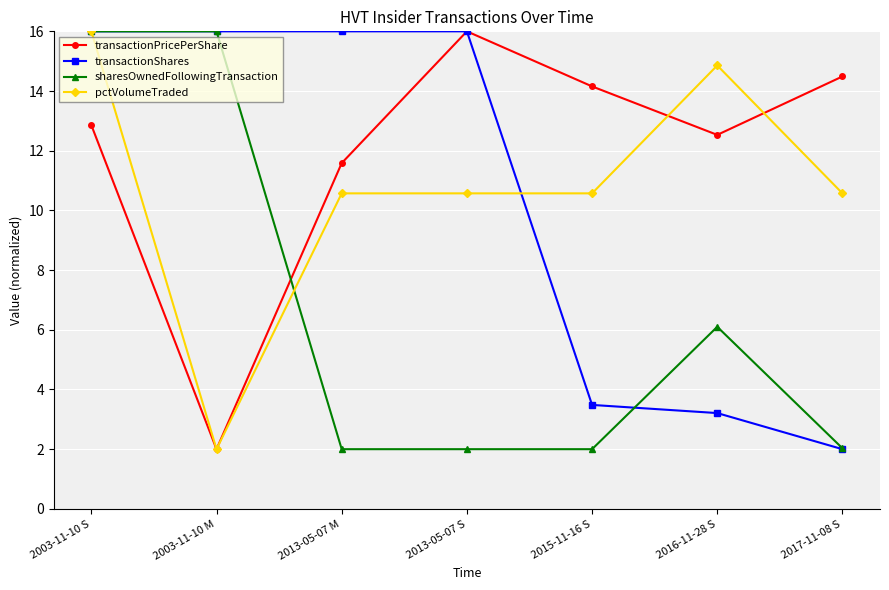

Is the value of transactionShares at 2016-11-28 S greater than the value of pctVolumeTraded at 2016-11-28 S?

No